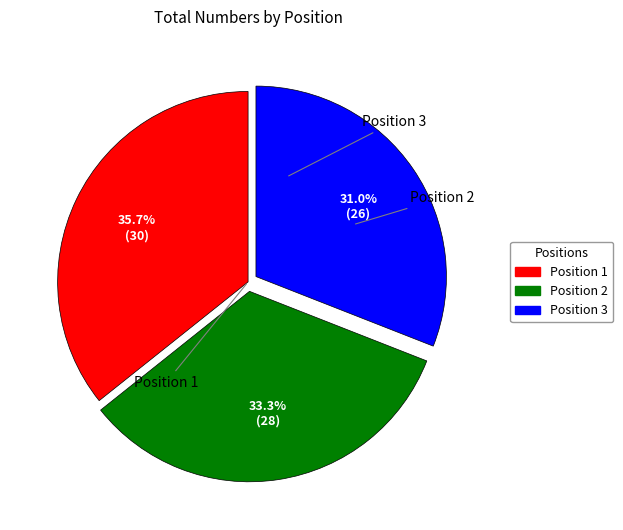

Is Position 1 the majority of the pie?

No